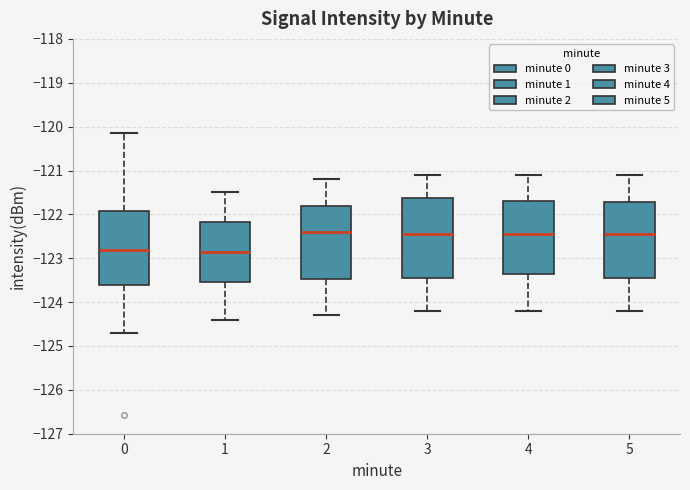

Where is the upper edge of the box at x = 2 on the y-axis? The values are not printed on the chart, so give them approximately, as read against the axis.

-121.8